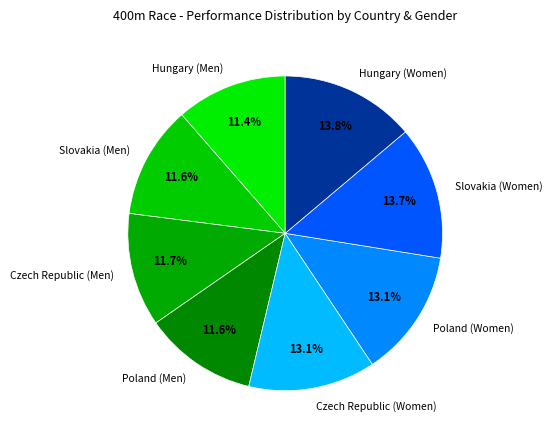

Which has a higher value, Poland (Men) or Slovakia (Women)?

Slovakia (Women)